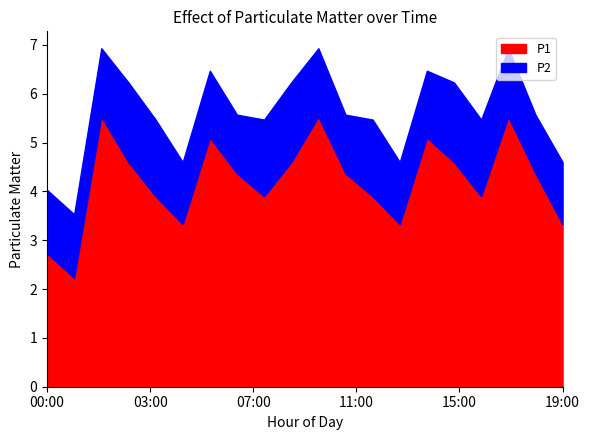

Rank the series by their maximum value, from lowest to highest.

P2, P1